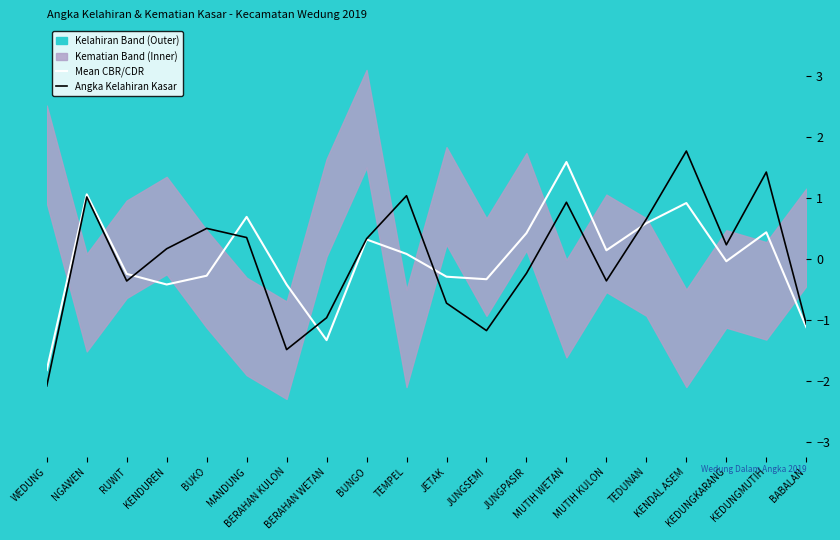

True or false: Angka Kelahiran Kasar has more than 2 points higher than both neighbors.

True